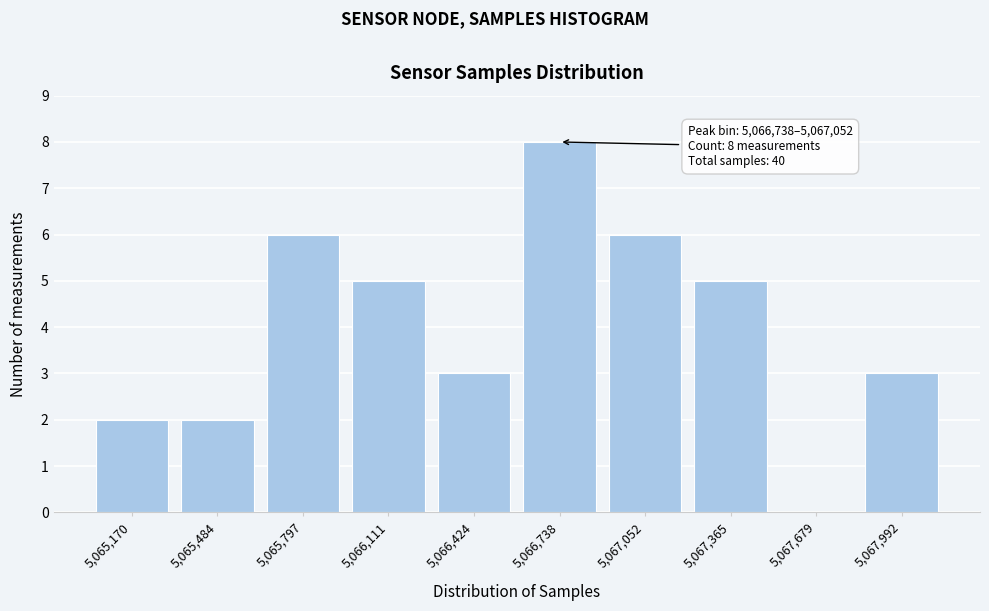

Reading left to right, extract all data points from this chart.

5,065,170=2	5,065,484=2	5,065,797=6	5,066,111=5	5,066,424=3	5,066,738=8	5,067,052=6	5,067,365=5	5,067,679=0	5,067,992=3